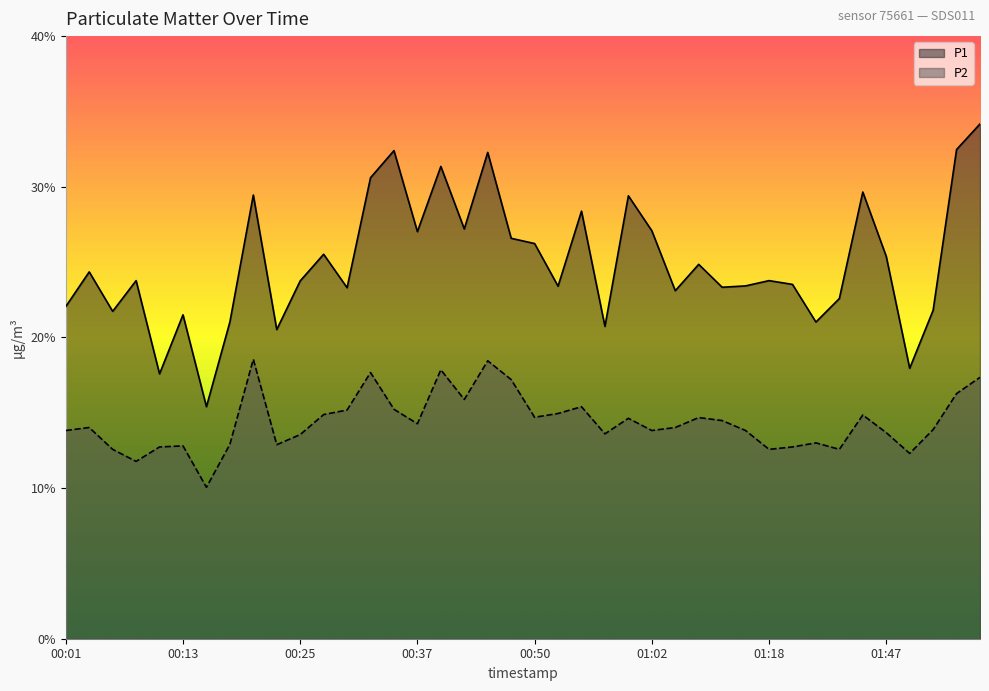

True or false: P2 and P1 intersect in this chart.

False